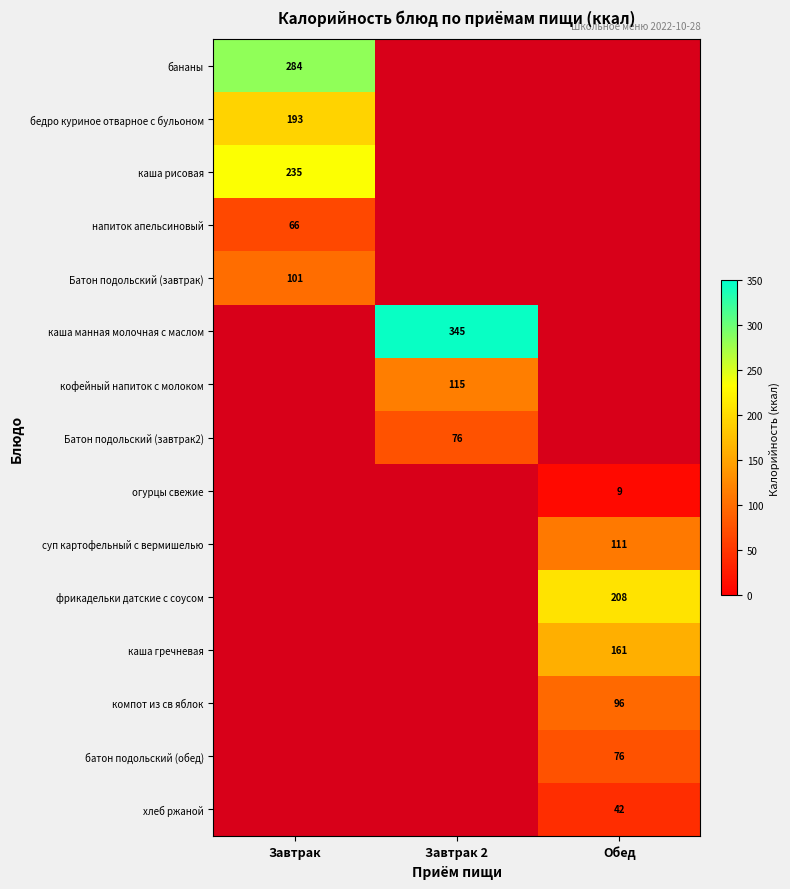

Is the value of Батон подольский (завтрак2) at Завтрак 2 greater than the value of фрикадельки датские с соусом at Обед?

No